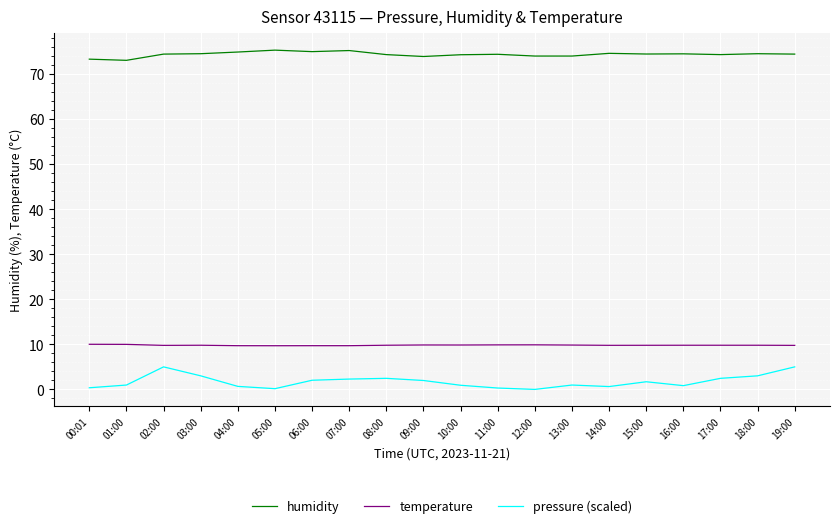

Does the chart have visible grid lines?

Yes